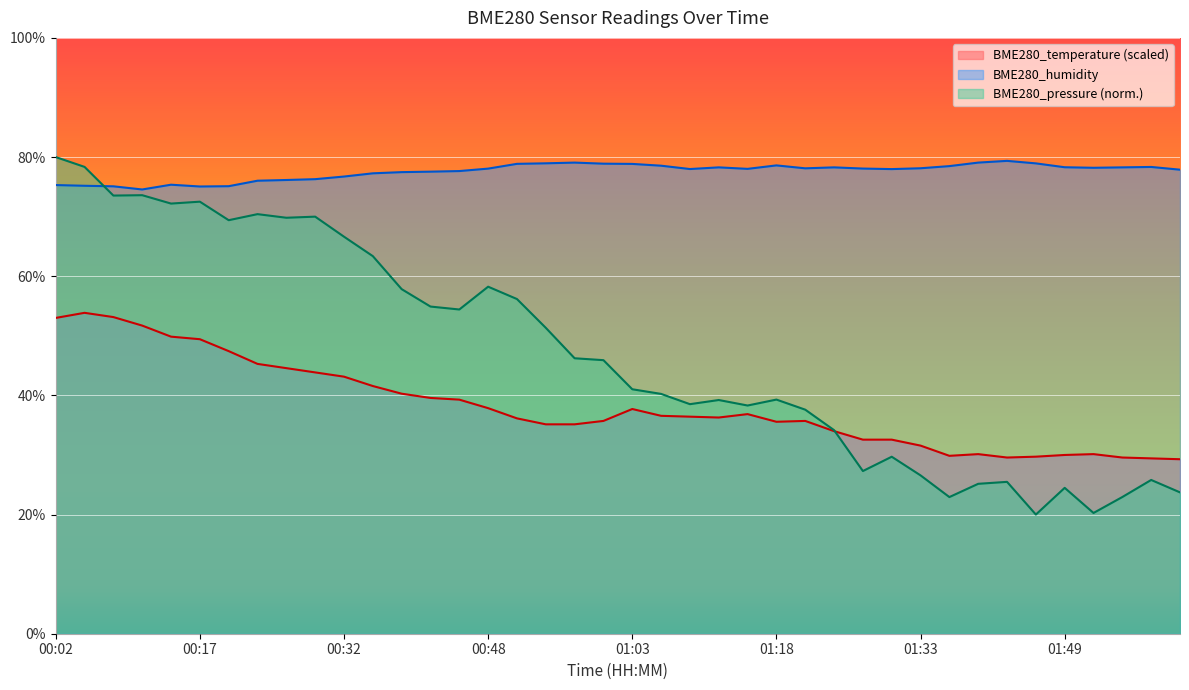

Between 01:00 and 01:15, which series saw the biggest shift?

BME280_temperature